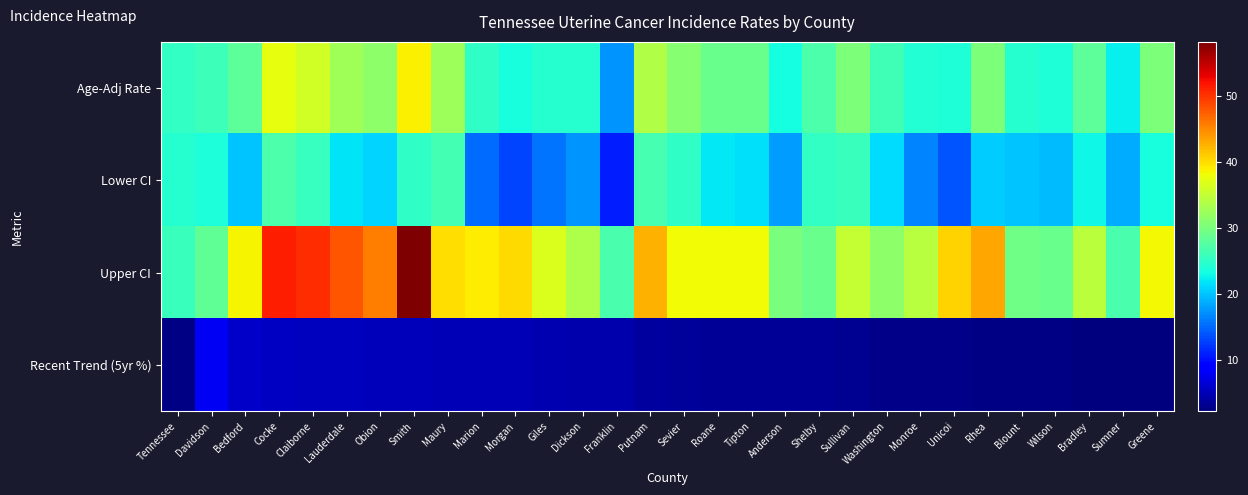

Reading left to right, transcribe all the data shown in this chart.

Age-Adj Rate: Tennessee=25.2	Davidson=25.9	Bedford=28.2	Cocke=37.6	Claiborne=36.1	Lauderdale=32.8	Obion=31.3	Smith=38.9	Maury=32.6	Marion=25.0	Morgan=23.6	Giles=24.4	Dickson=24.4	Franklin=17.4	Putnam=33.9	Sevier=31.0	Roane=29.0	Tipton=28.9	Anderson=23.3	Shelby=27.1	Sullivan=30.2	Washington=26.1	Monroe=24.1	Unicoi=24.0	Rhea=30.2	Blount=24.5	Wilson=23.9	Bradley=28.2	Sumner=22.5	Greene=30.3
Lower CI: Tennessee=24.5	Davidson=23.7	Bedford=20.1	Cocke=27.0	Claiborne=25.4	Lauderdale=21.8	Obion=20.8	Smith=25.1	Maury=26.4	Marion=15.2	Morgan=13.0	Giles=15.7	Dickson=17.4	Franklin=10.8	Putnam=26.6	Sevier=25.0	Roane=21.9	Tipton=21.5	Anderson=17.8	Shelby=25.2	Sullivan=25.8	Washington=21.4	Monroe=16.6	Unicoi=13.8	Rhea=20.5	Blount=20.1	Wilson=19.6	Bradley=22.9	Sumner=18.8	Greene=23.6
Upper CI: Tennessee=25.8	Davidson=28.3	Bedford=38.6	Cocke=51.4	Claiborne=50.4	Lauderdale=48.1	Obion=45.6	Smith=58.2	Maury=39.9	Marion=39.1	Morgan=40.1	Giles=36.7	Dickson=33.5	Franklin=26.7	Putnam=42.5	Sevier=38.1	Roane=38.1	Tipton=38.1	Anderson=30.0	Shelby=29.1	Sullivan=35.1	Washington=31.5	Monroe=34.2	Unicoi=40.5	Rhea=43.3	Blount=29.5	Wilson=29.0	Bradley=34.4	Sumner=26.7	Greene=38.4
Recent Trend (5yr %): Tennessee=2.5	Davidson=8.0	Bedford=5.7	Cocke=5.6	Claiborne=5.4	Lauderdale=5.3	Obion=5.2	Smith=5.1	Maury=5.0	Marion=4.9	Morgan=4.9	Giles=4.8	Dickson=4.4	Franklin=4.4	Putnam=3.8	Sevier=3.6	Roane=3.5	Tipton=3.4	Anderson=3.3	Shelby=3.3	Sullivan=3.2	Washington=2.8	Monroe=2.7	Unicoi=2.7	Rhea=2.6	Blount=2.5	Wilson=2.5	Bradley=2.4	Sumner=2.4	Greene=2.2